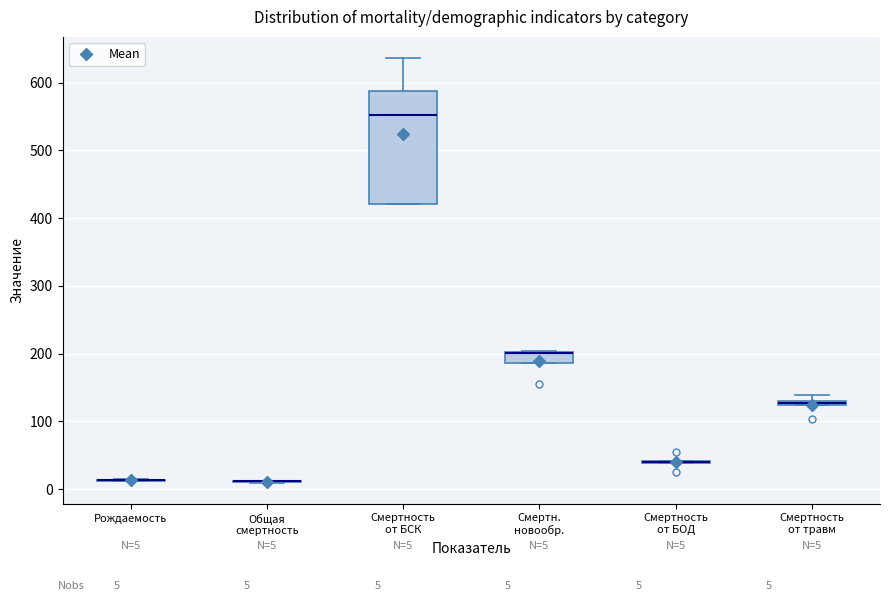

Which box is the tallest, from its lower edge to its upper edge?

Смертность от БСК